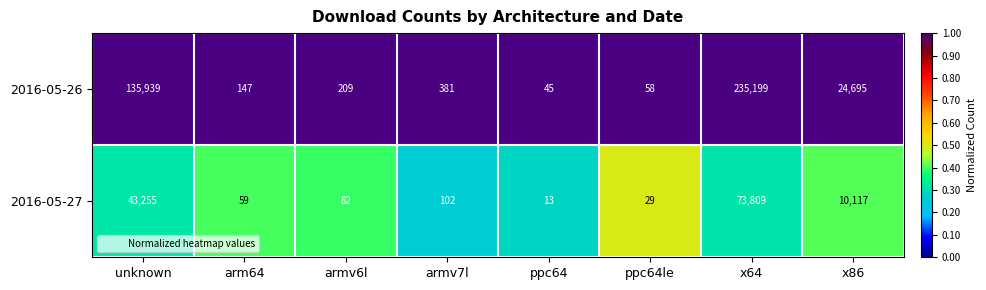

What is the total value across all series at ppc64le?

87